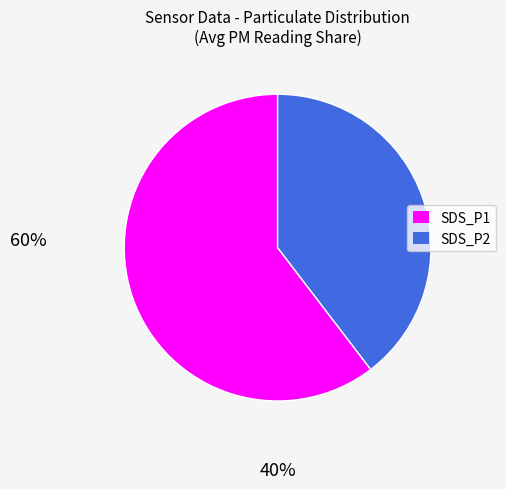

Which has a higher value, SDS_P2 or SDS_P1?

SDS_P1